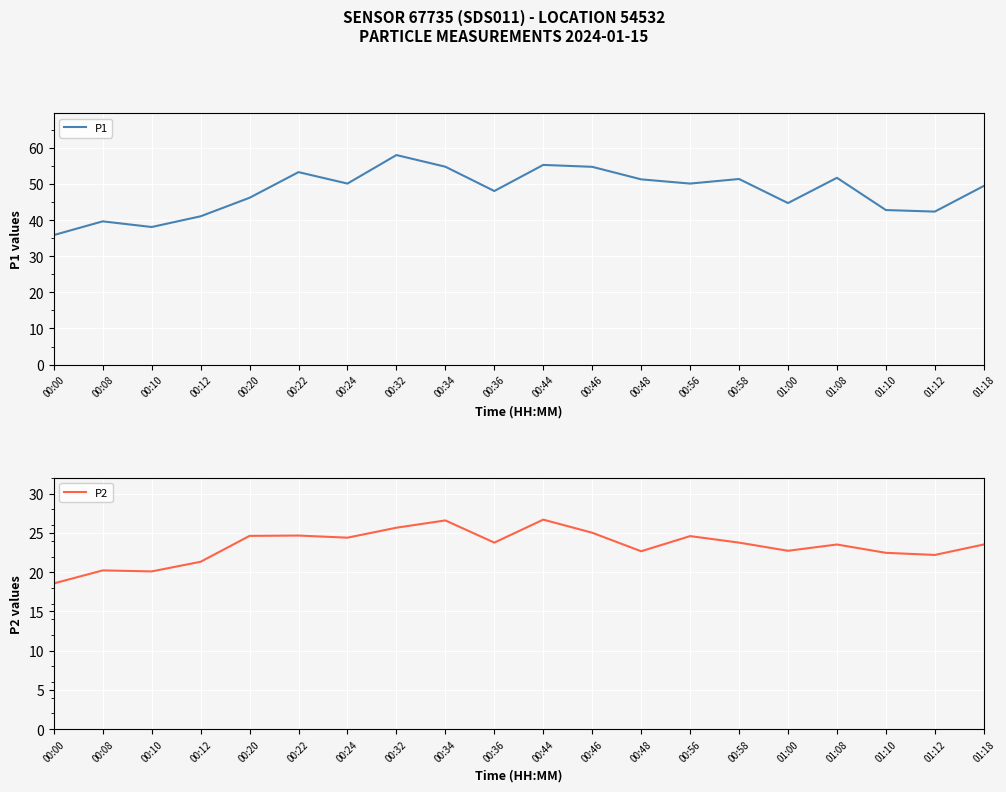

What are all the series names shown in the legend?

P1, P2